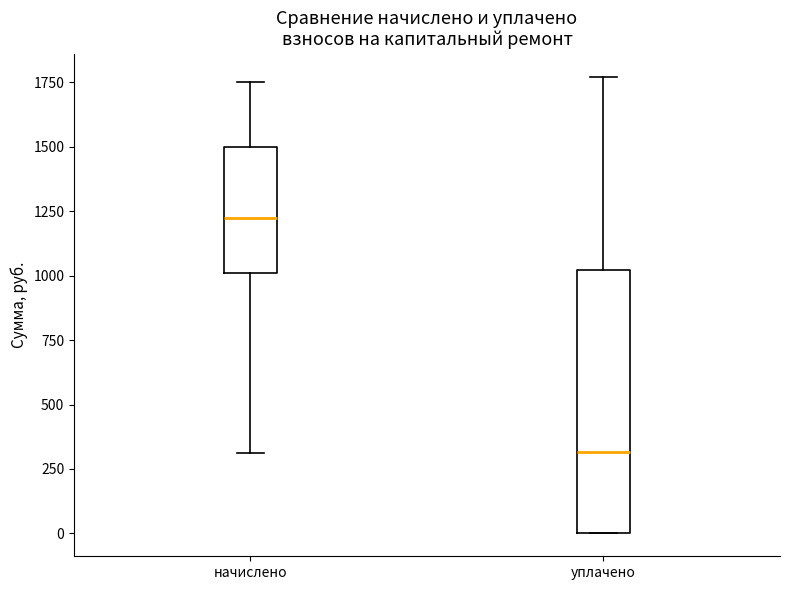

Reading left to right, read every box against the y-axis: the position of its median line, the range the box covers, and the ends of its whiskers. The values are not printed on the chart, so give them approximately, as read against the axis.

начислено: median 1200, box 1000 to 1500, whiskers 300 to 1750
уплачено: median 300, box 0 to 1000, whiskers 0 to 1750